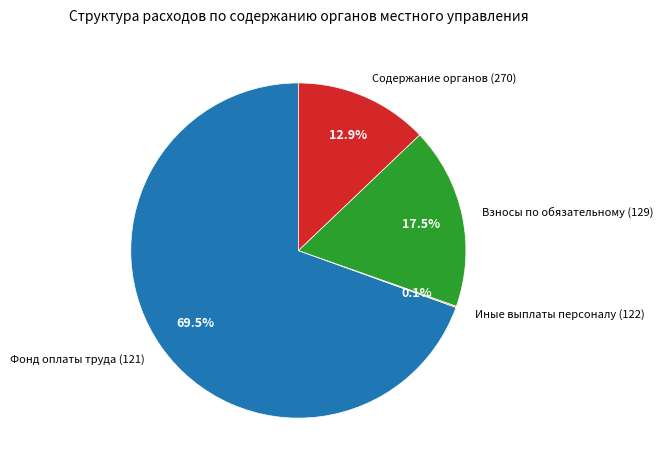

Which slice is the largest?

Фонд оплаты труда (121)